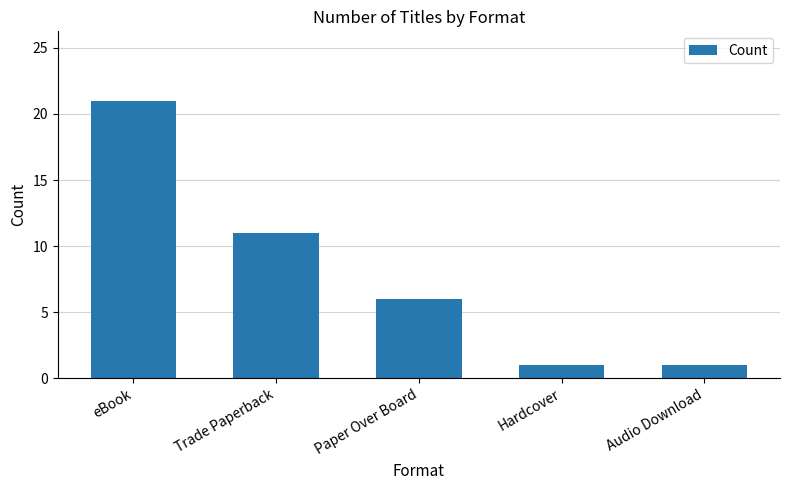

What is the sum of all values?

40